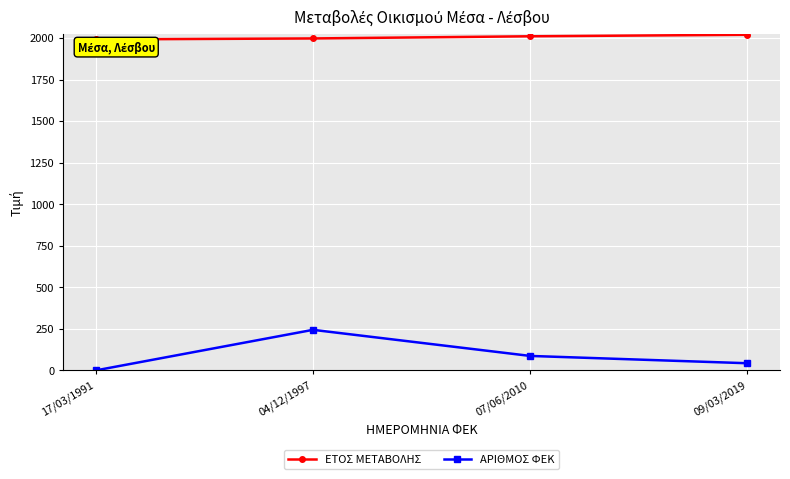

Which series has the largest range (max minus min)?

ΑΡΙΘΜΟΣ ΦΕΚ